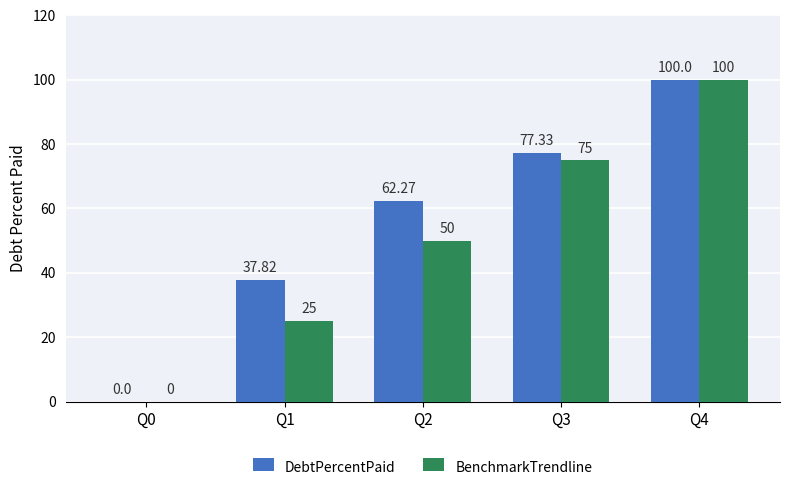

How many BenchmarkTrendline values are between 25 and 75?

3